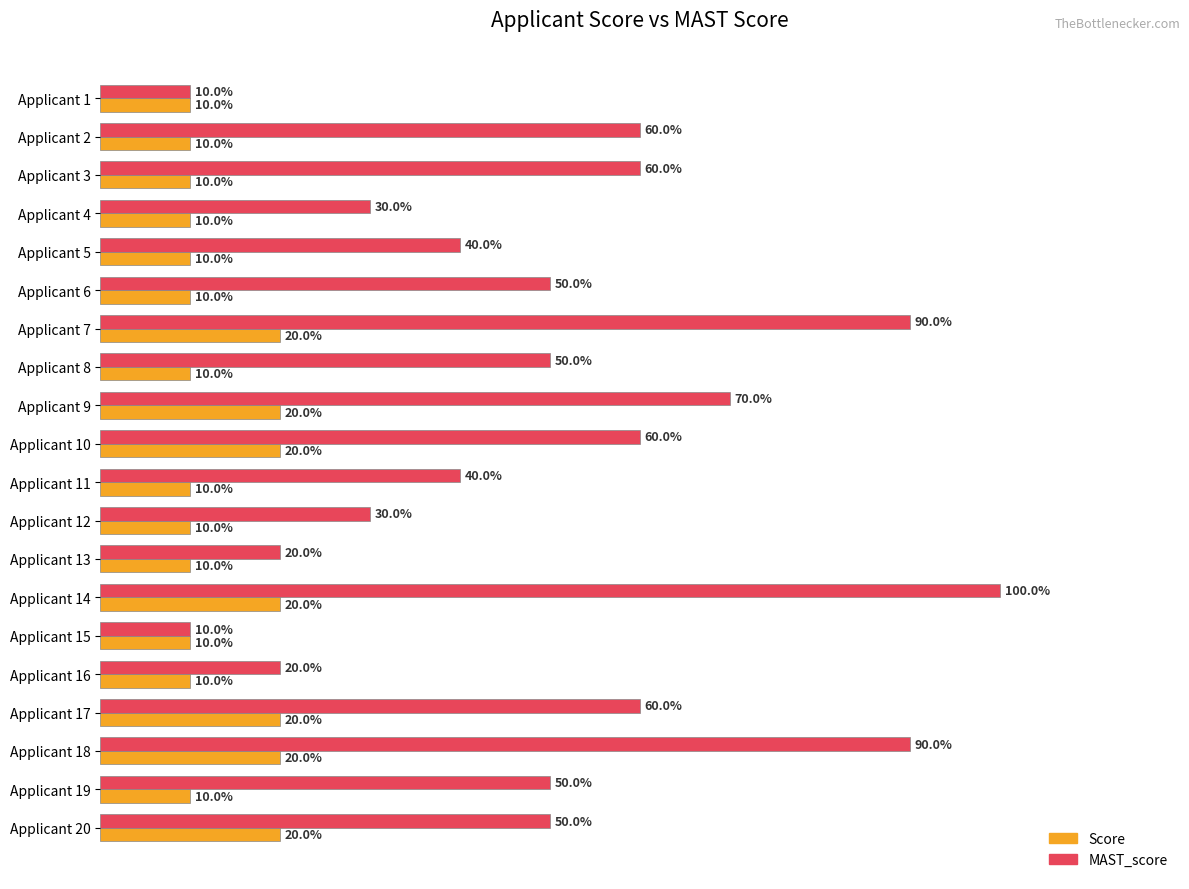

At which category is the sum across all series the highest?

Applicant 14